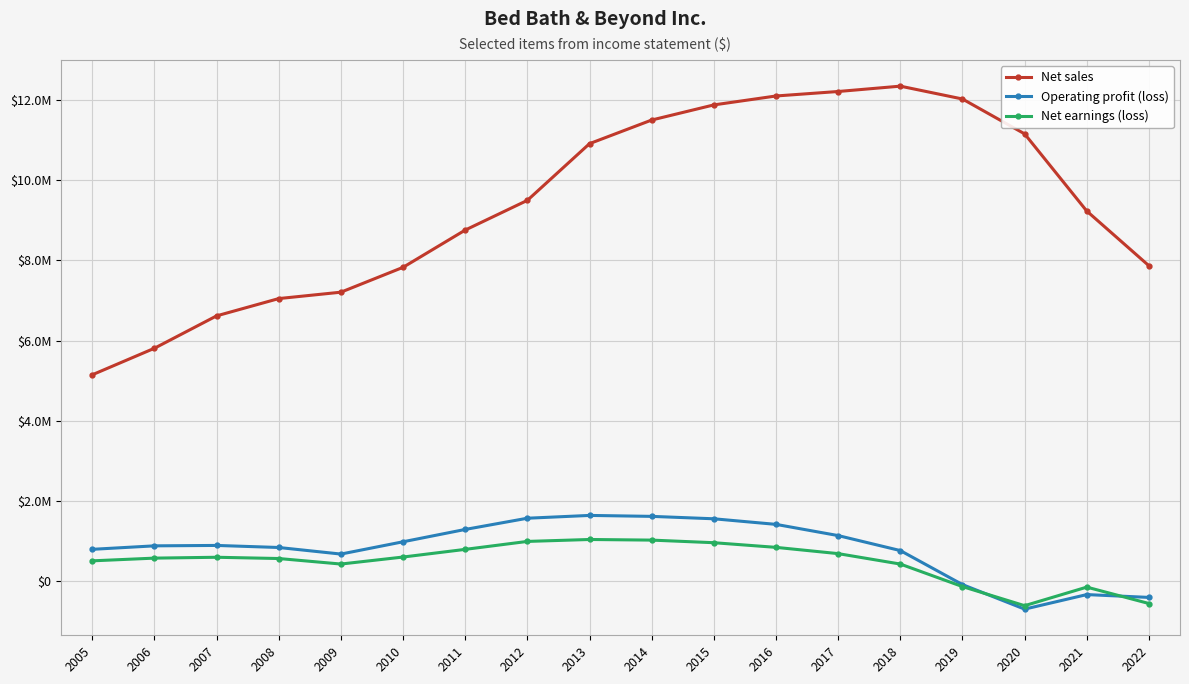

Is this an area chart (filled region under the line)?

No